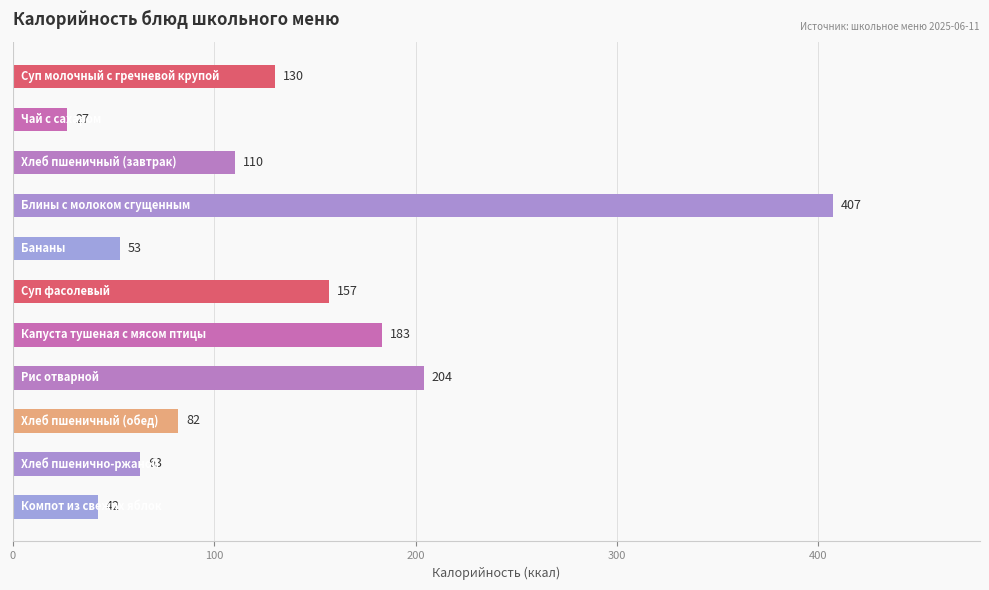

How many data points does each series have?

11